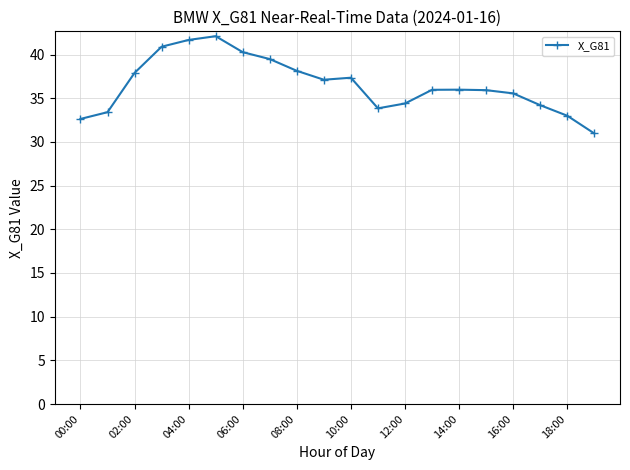

Count the number of values greater than 35.

13